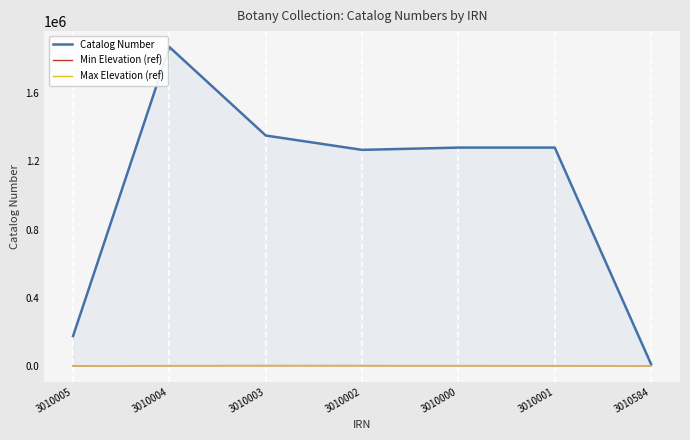

Which series changed the most between 3010004 and 3010584?

Catalog Number